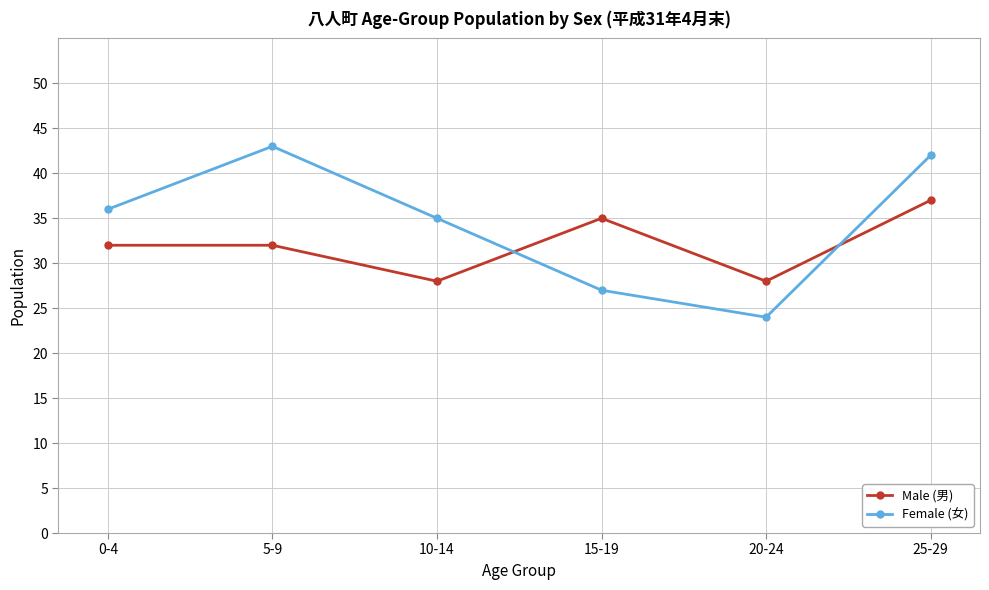

At which category does Male (男) reach its first local valley?

10-14